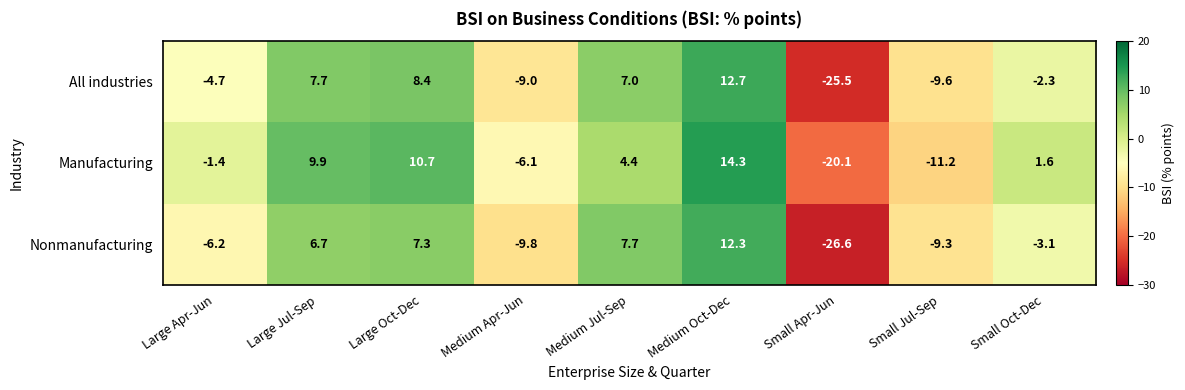

Reading right to left, extract all data points from this chart.

All industries: Small Oct-Dec=-2.3	Small Jul-Sep=-9.6	Small Apr-Jun=-25.5	Medium Oct-Dec=12.7	Medium Jul-Sep=7.0	Medium Apr-Jun=-9.0	Large Oct-Dec=8.4	Large Jul-Sep=7.7	Large Apr-Jun=-4.7
Manufacturing: Small Oct-Dec=1.6	Small Jul-Sep=-11.2	Small Apr-Jun=-20.1	Medium Oct-Dec=14.3	Medium Jul-Sep=4.4	Medium Apr-Jun=-6.1	Large Oct-Dec=10.7	Large Jul-Sep=9.9	Large Apr-Jun=-1.4
Nonmanufacturing: Small Oct-Dec=-3.1	Small Jul-Sep=-9.3	Small Apr-Jun=-26.6	Medium Oct-Dec=12.3	Medium Jul-Sep=7.7	Medium Apr-Jun=-9.8	Large Oct-Dec=7.3	Large Jul-Sep=6.7	Large Apr-Jun=-6.2